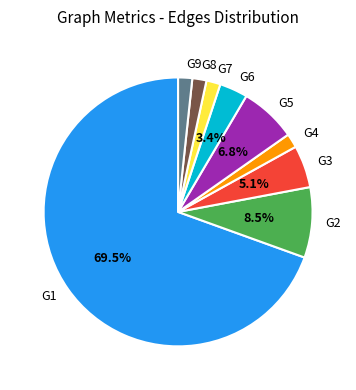

To the nearest percent, what is the average slice percentage?

11%